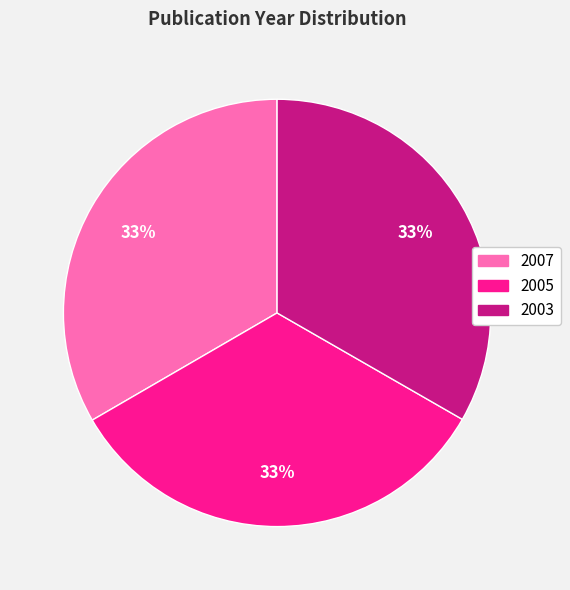

Does any single category account for the majority?

No